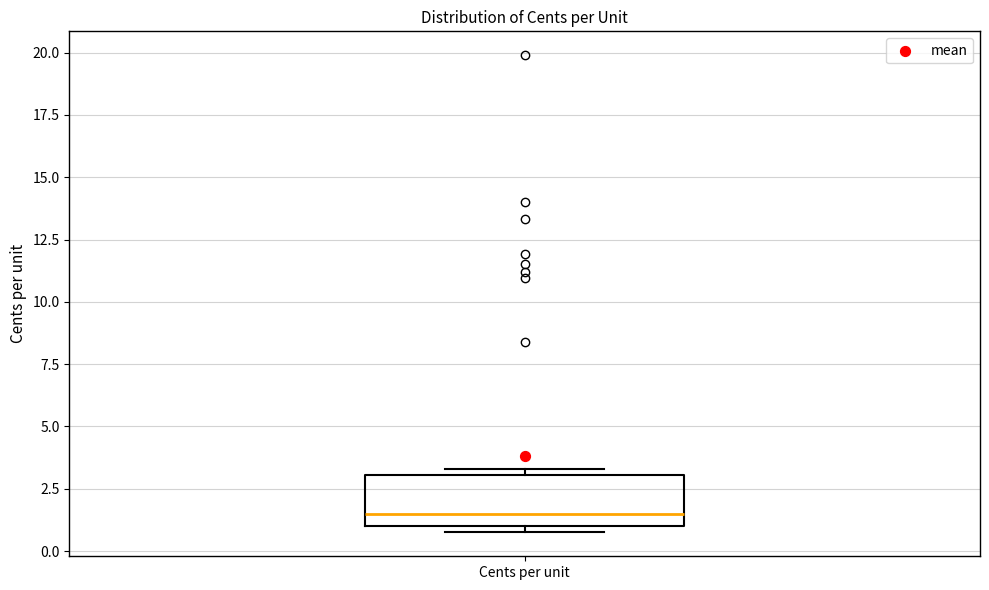

Transcribe this box plot: give where the median line is, the range the box spans, and where the two whiskers end, as read against the y-axis. The values are not printed on the chart, so give them approximately, as read against the axis.

median 1.5, box 1.0 to 3.0, whiskers 1.0 (just below the box's lower edge) to 3.5